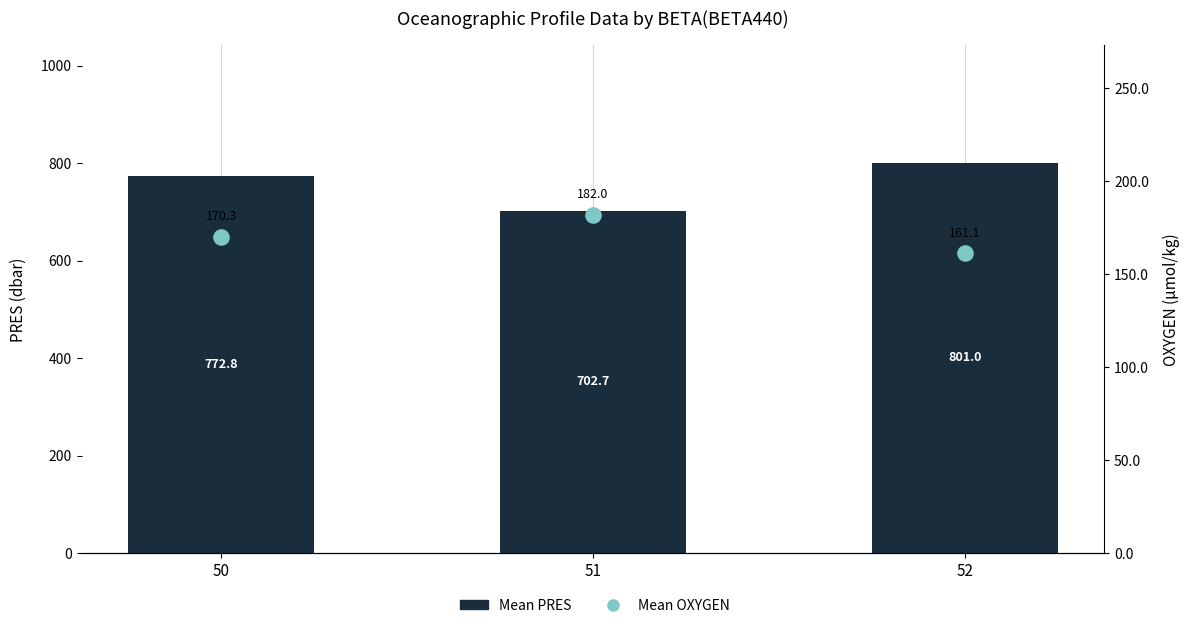

At how many categories does at least one series exceed 688?

3